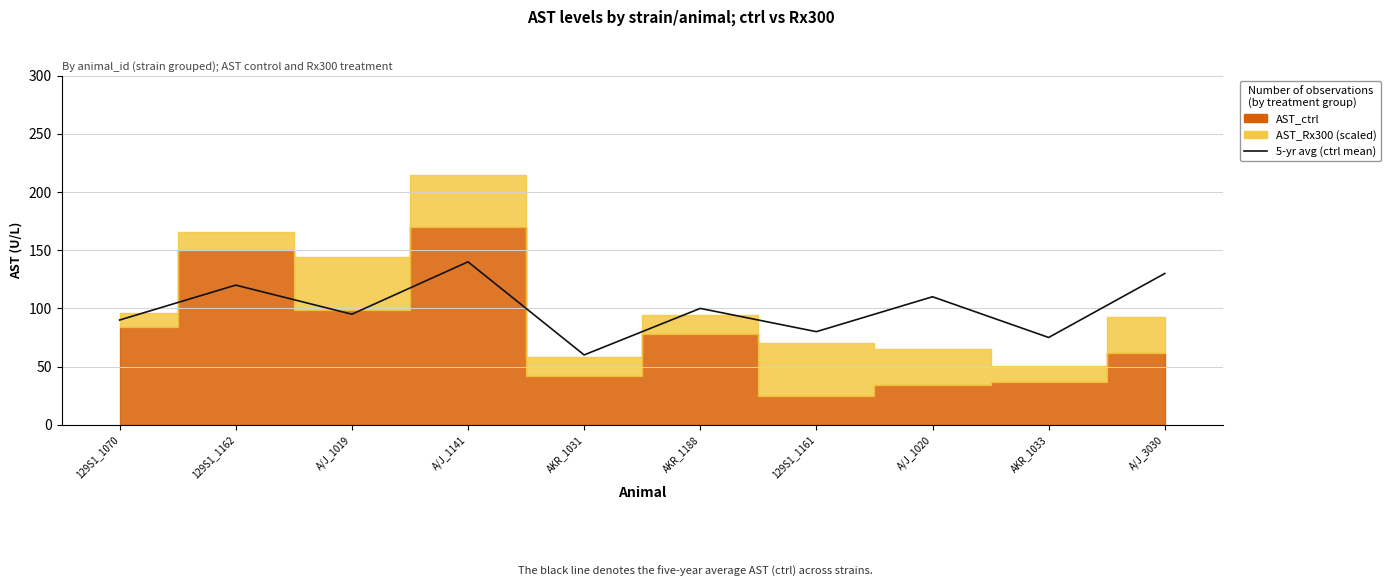

What is the approximate value at A/J_1020, to the nearest 5?

110